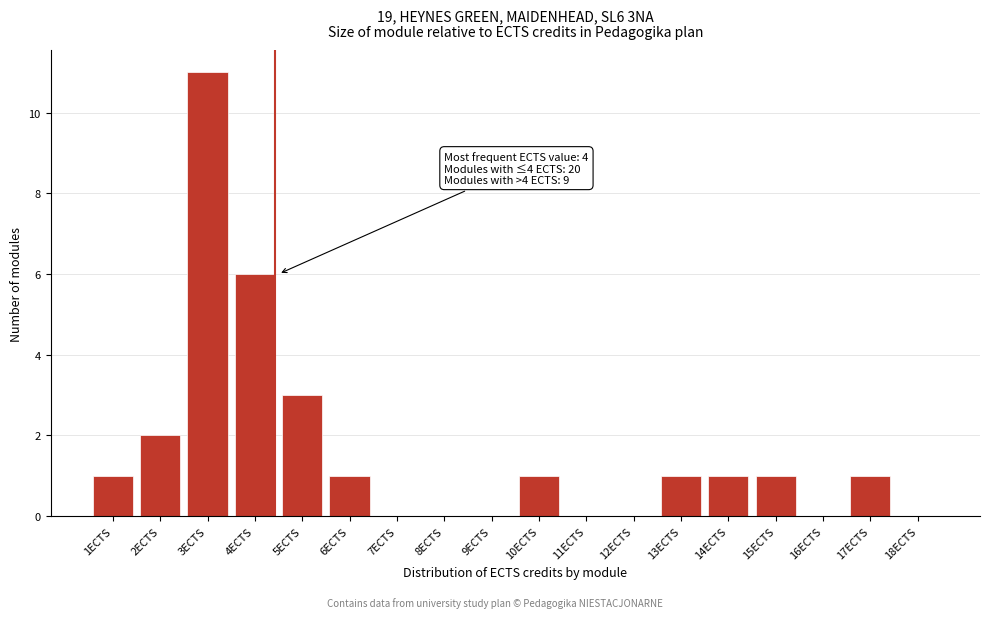

Reading left to right, extract all data points from this chart.

1ECTS=1	2ECTS=2	3ECTS=11	4ECTS=6	5ECTS=3	6ECTS=1	7ECTS=0	8ECTS=0	9ECTS=0	10ECTS=1	11ECTS=0	12ECTS=0	13ECTS=1	14ECTS=1	15ECTS=1	16ECTS=0	17ECTS=1	18ECTS=0